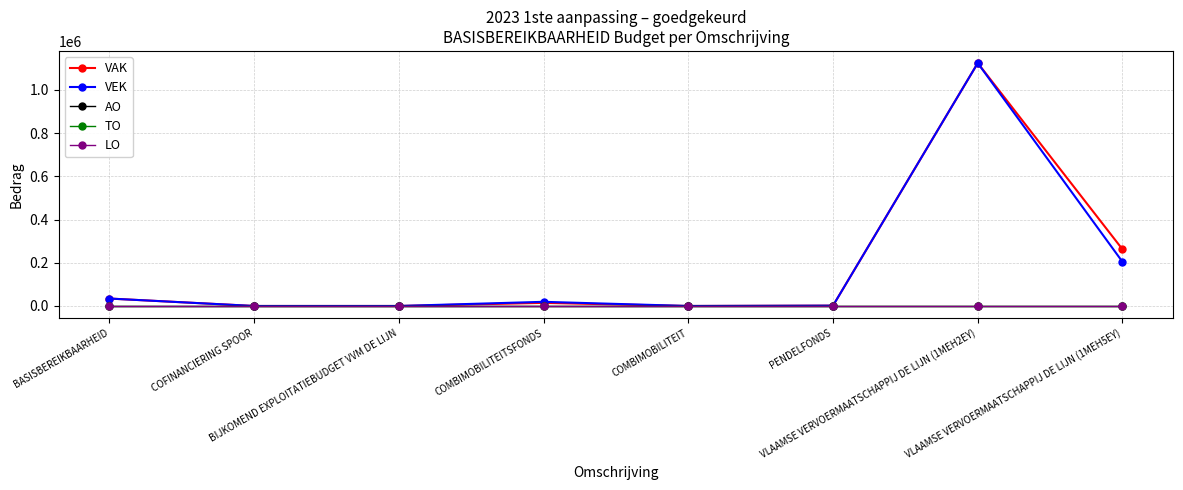

True or false: VAK and VEK cross at least once.

False